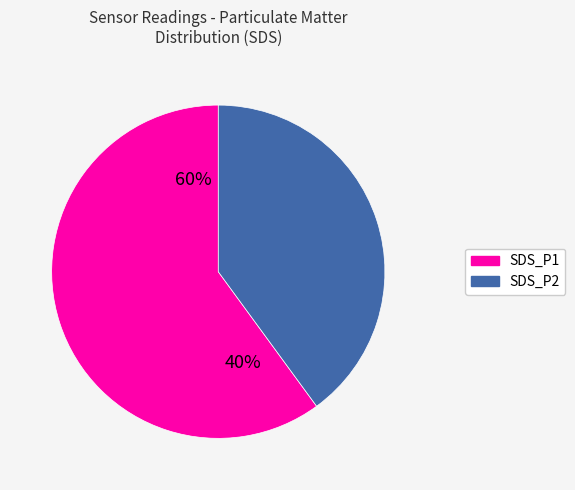

Rank the categories by value from lowest to highest.

SDS_P2, SDS_P1